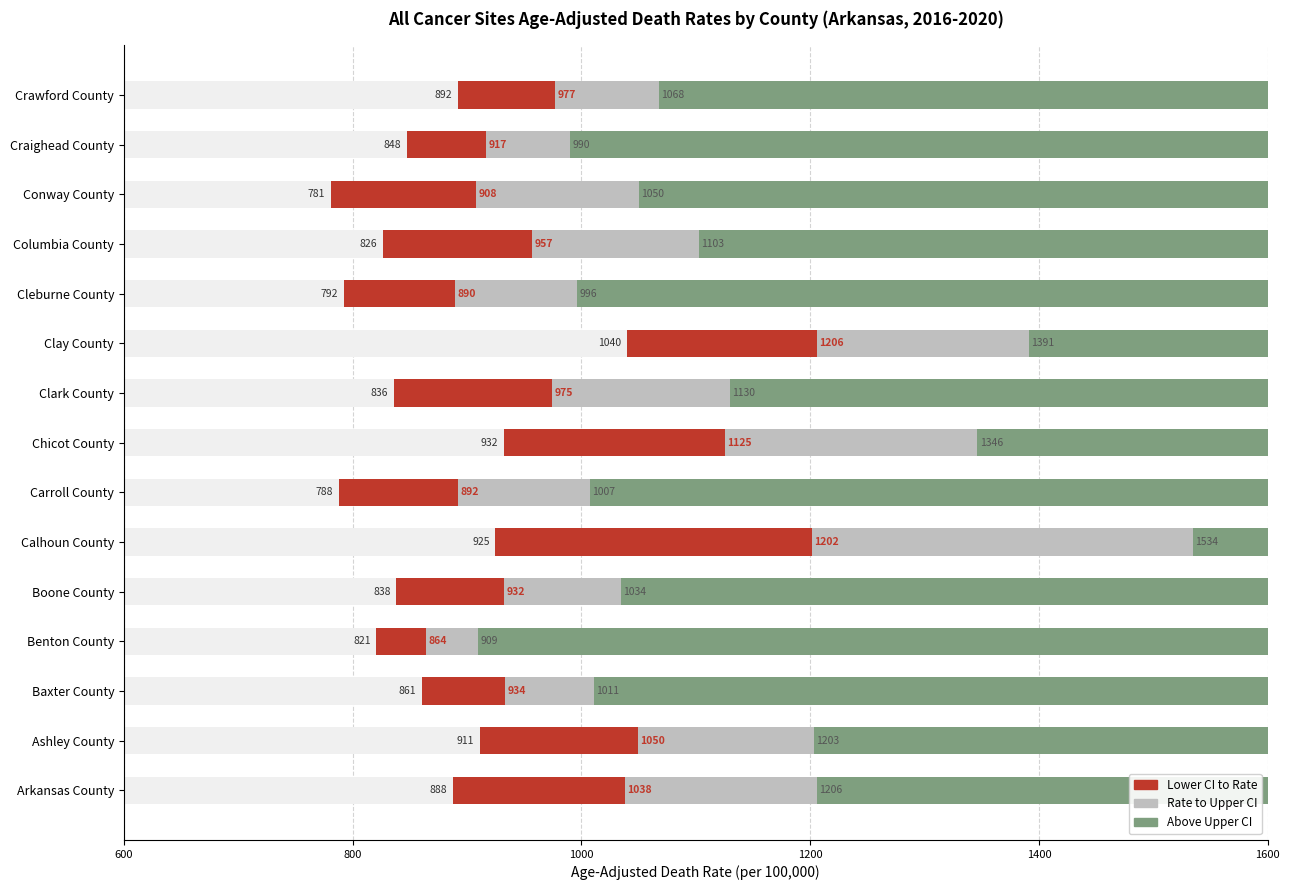

Reading left to right, extract all data points from this chart.

Lower CI to Rate: 149.9	138.6	72.9	43.5	94.3	276.7	104.8	193.1	138.7	166.4	97.6	130.9	127.4	69.1	84.9
Rate to Upper CI: 167.8	153.8	77.5	45.1	102.0	333.0	114.7	221.1	155.0	185.4	106.3	145.6	142.2	73.2	90.8
Above Upper CI: 394.4	396.6	588.9	690.6	565.5	65.5	592.8	253.7	470.3	208.7	603.9	497.3	549.6	609.9	532.1